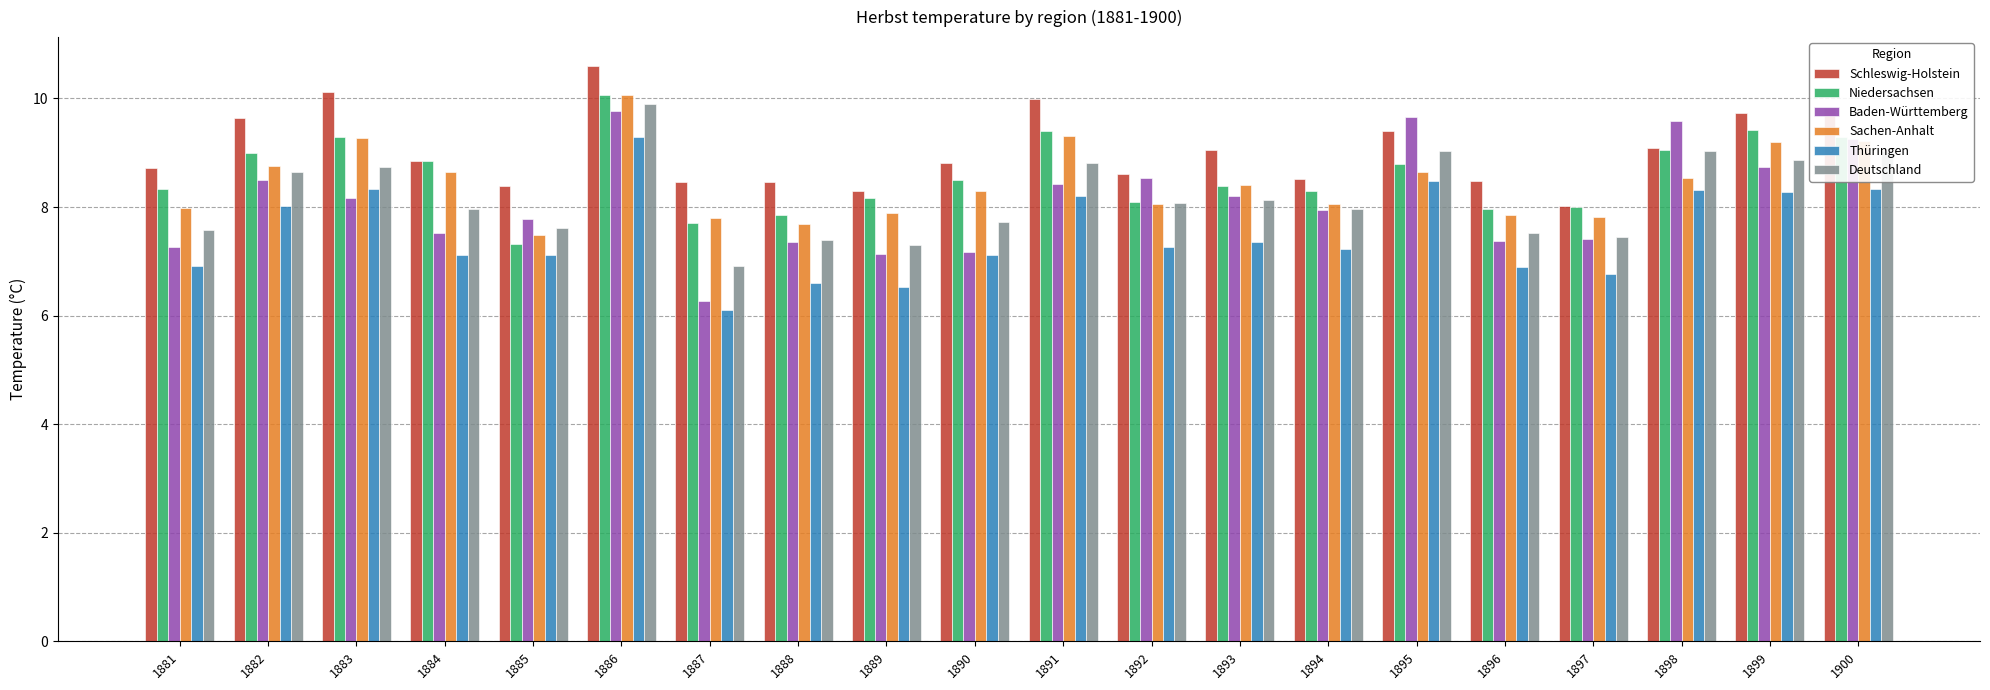

What is the difference between the highest and lowest values at 1898?

1.3